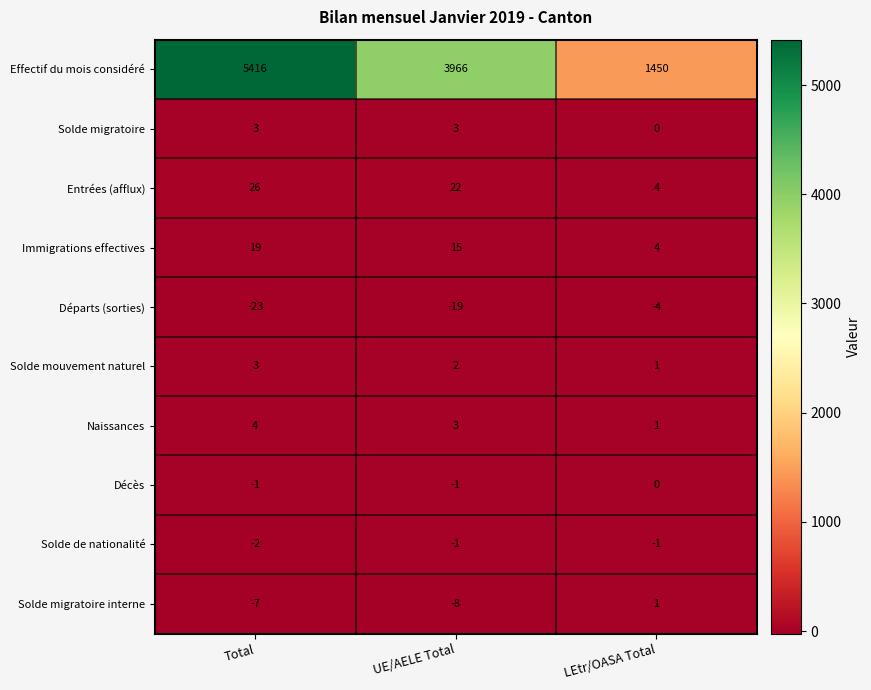

The Entrées (afflux) series shows 26 at Total. True or false?

True